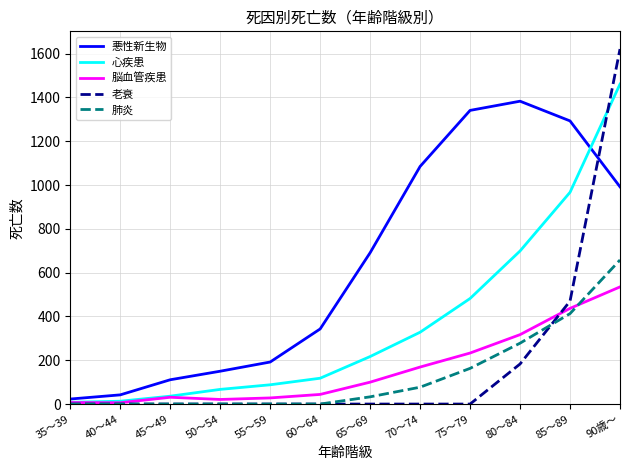

What is the maximum value shown in the chart?

1621